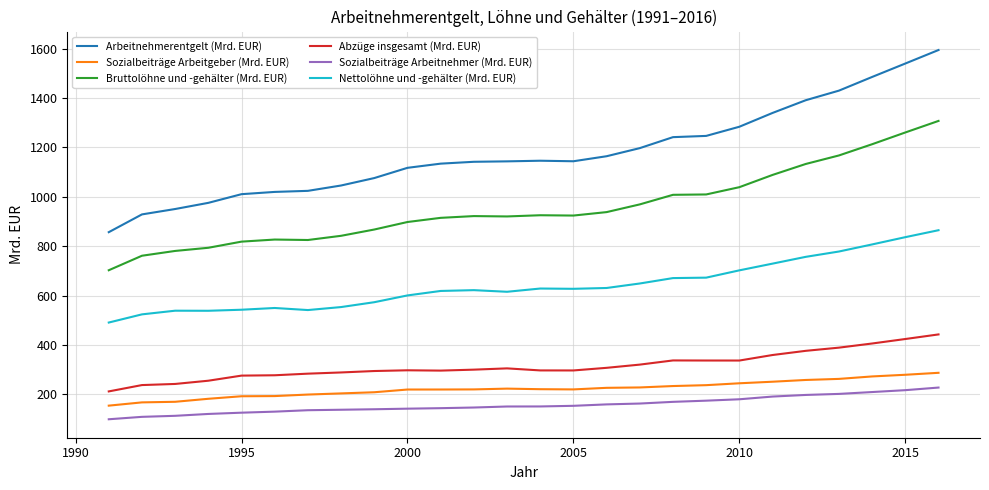

Which series has the widest spread of values?

Arbeitnehmerentgelt (Mrd. EUR)